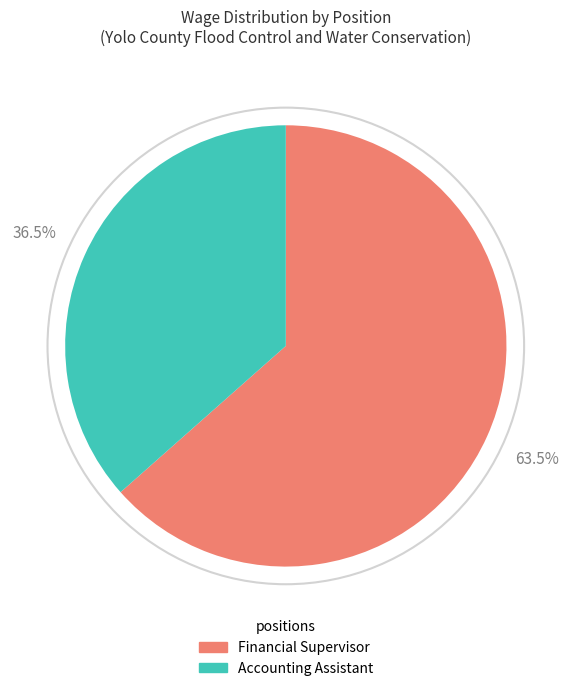

Which slice is the largest?

Financial Supervisor